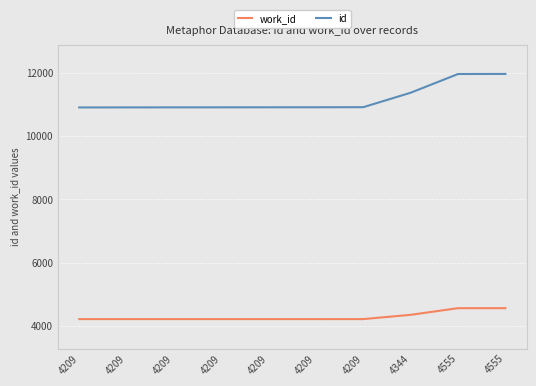

Reading right to left, extract all data points from this chart.

work_id: 4555=4555	4555=4555	4344=4344	4209=4209	4209=4209	4209=4209	4209=4209	4209=4209	4209=4209	4209=4209
id: 4555=11974	4555=11971	4344=11379	4209=10921	4209=10918	4209=10917	4209=10916	4209=10915	4209=10914	4209=10913